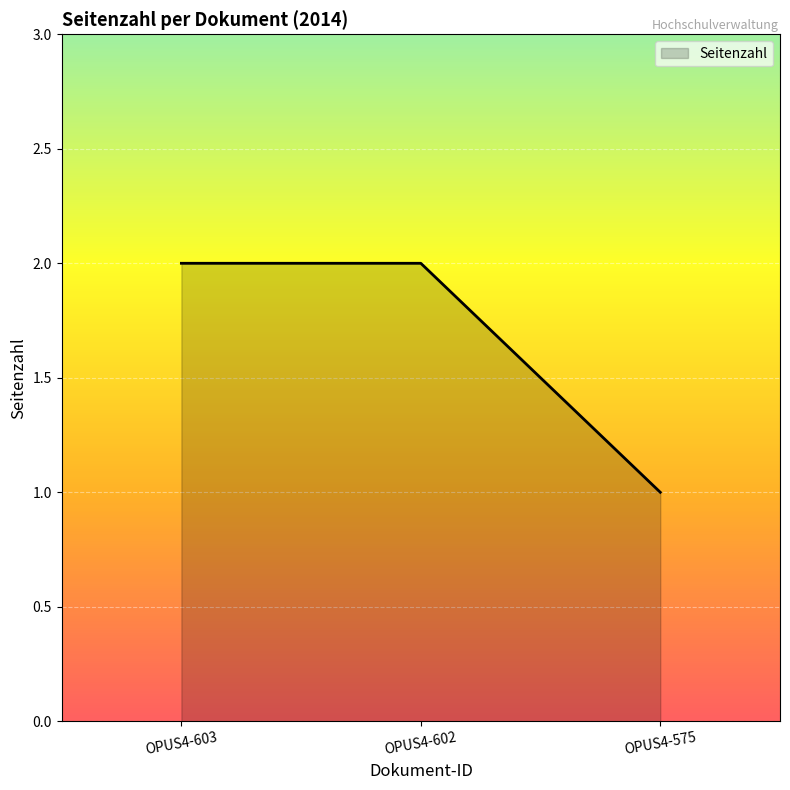

How many distinct data groups are displayed?

1